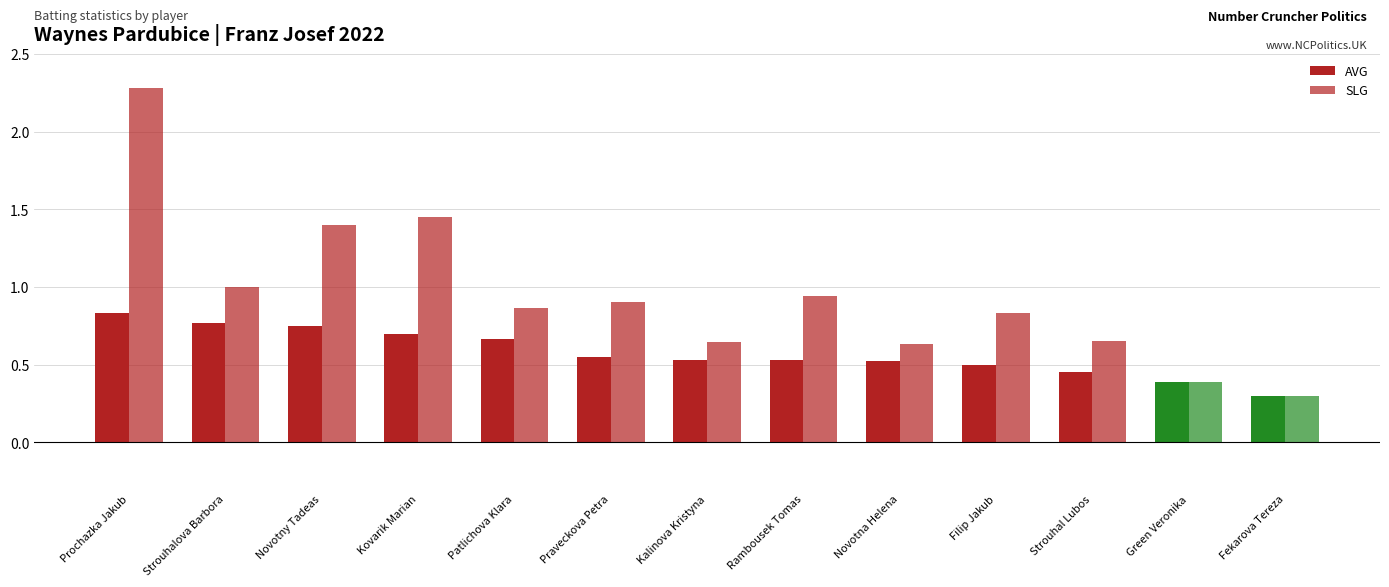

Rank the categories by AVG value from lowest to highest.

Fekarova Tereza, Green Veronika, Strouhal Lubos, Filip Jakub, Novotna Helena, Kalinova Kristyna, Rambousek Tomas, Praveckova Petra, Patlichova Klara, Kovarik Marian, Novotny Tadeas, Strouhalova Barbora, Prochazka Jakub